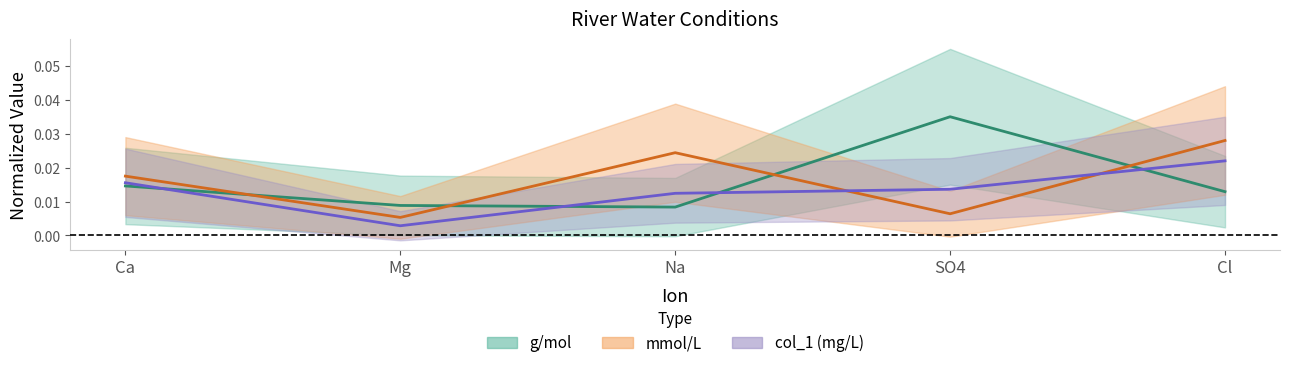

True or false: mmol/L has more than 0 points higher than both neighbors.

True